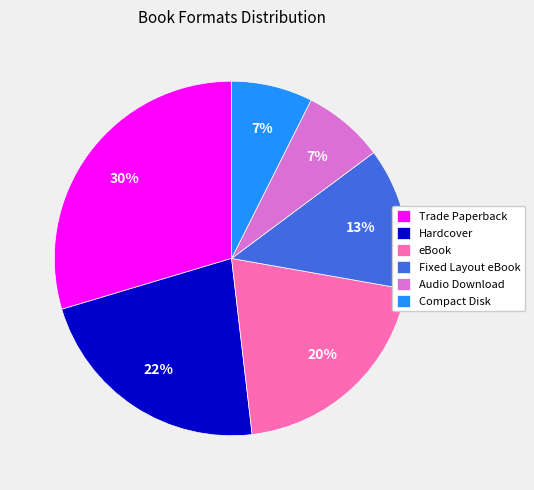

Does Compact Disk account for over 50% of the chart?

No